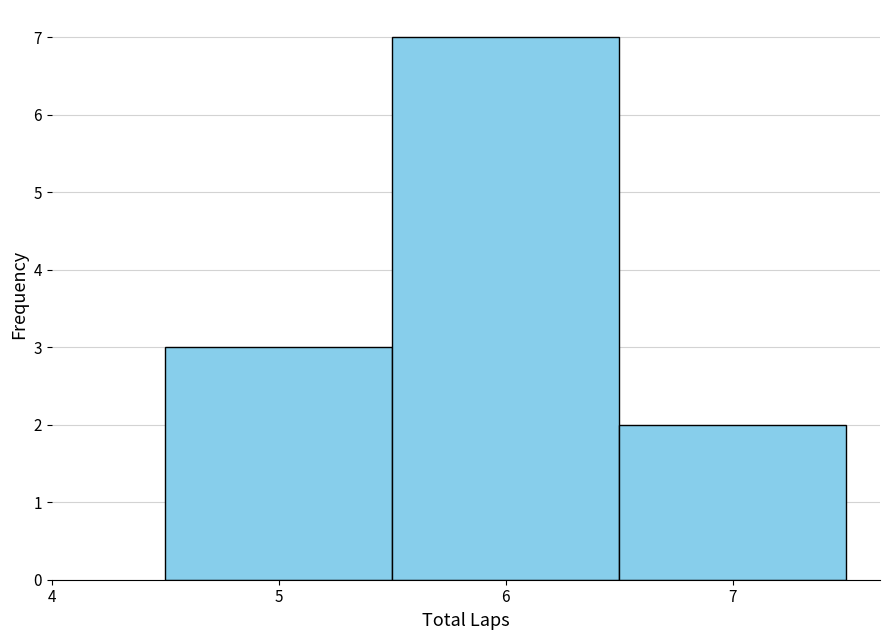

How tall is the bar that spans 5.5 to 6.5 on the x-axis? The values are not printed on the chart, so give them approximately, as read against the axis.

7